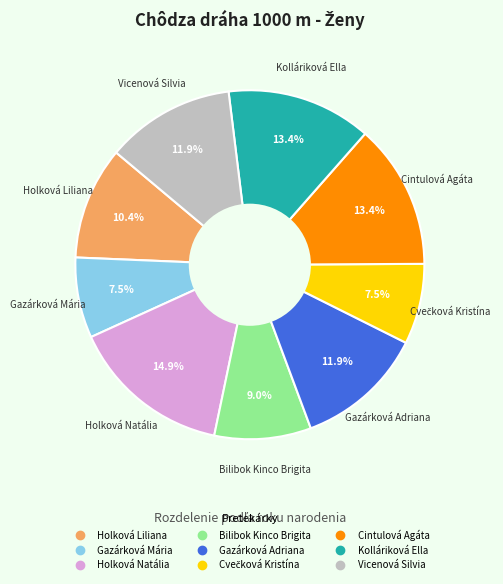

Does any single category account for the majority?

No